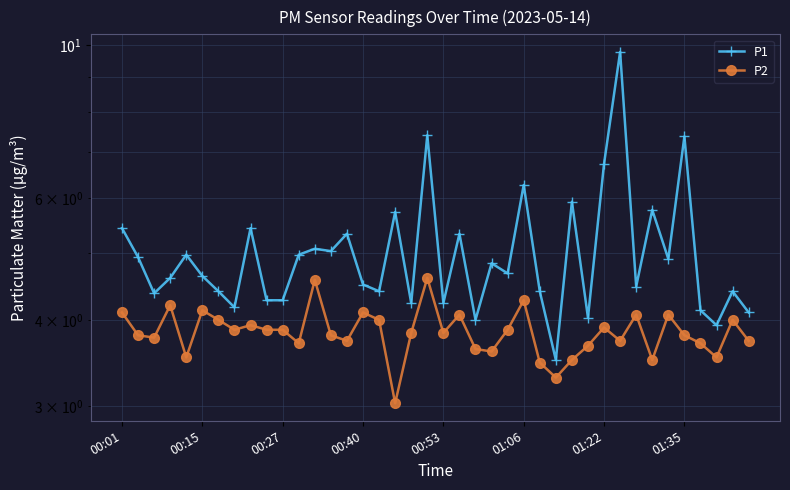

The P2 series shows 6.1 at 01:06. True or false?

False